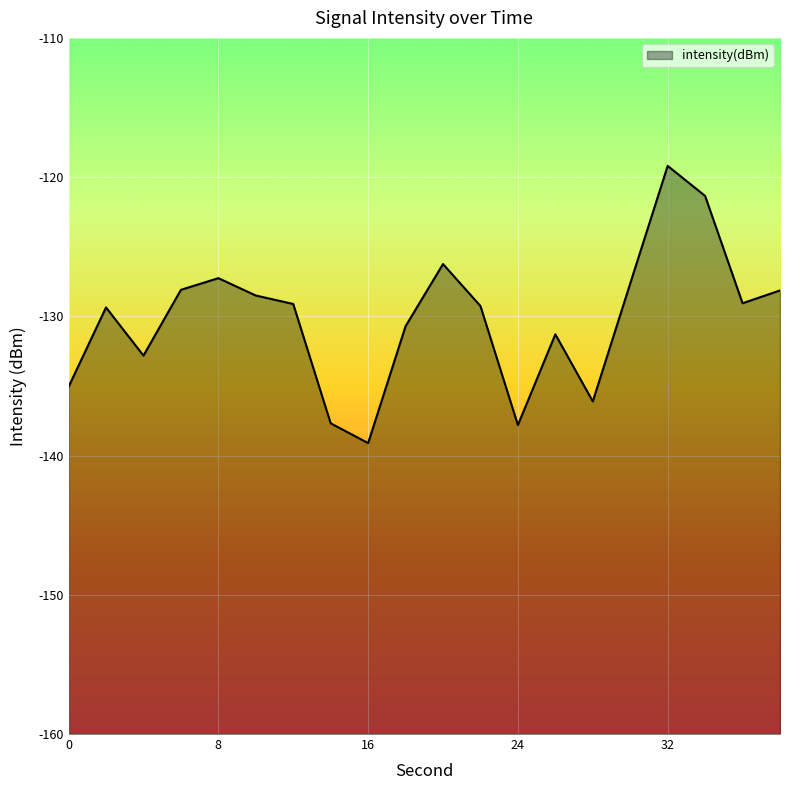

The chart shows a value of -56.0 at 16. True or false?

False